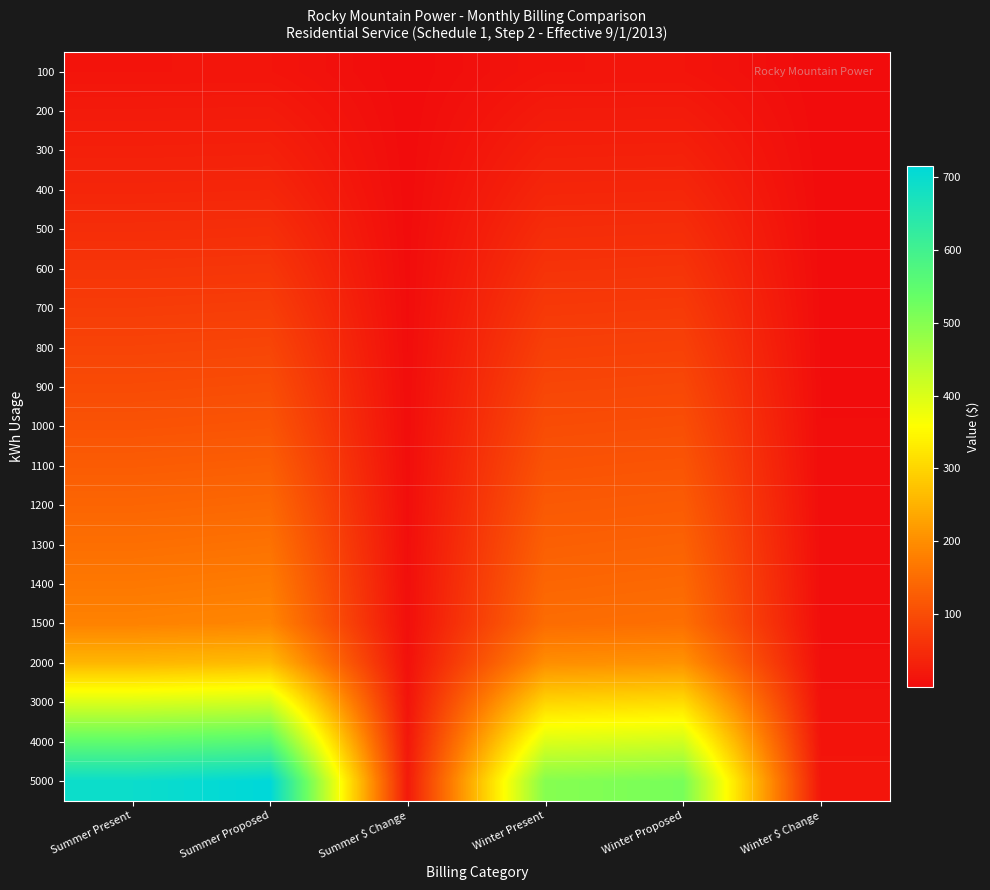

Reading left to right, list all the values displayed in this chart.

100: Summer Present=14.2	Summer Proposed=14.5	Summer $ Change=0.3	Winter Present=14.2	Winter Proposed=14.5	Winter $ Change=0.3
200: Summer Present=23.1	Summer Proposed=23.7	Summer $ Change=0.6	Winter Present=23.1	Winter Proposed=23.7	Winter $ Change=0.6
300: Summer Present=32.0	Summer Proposed=32.9	Summer $ Change=0.9	Winter Present=32.0	Winter Proposed=32.9	Winter $ Change=0.9
400: Summer Present=40.9	Summer Proposed=42.1	Summer $ Change=1.2	Winter Present=40.9	Winter Proposed=42.1	Winter $ Change=1.2
500: Summer Present=52.5	Summer Proposed=54.1	Summer $ Change=1.6	Winter Present=50.9	Winter Proposed=52.4	Winter $ Change=1.5
600: Summer Present=64.2	Summer Proposed=66.1	Summer $ Change=1.9	Winter Present=60.8	Winter Proposed=62.6	Winter $ Change=1.8
700: Summer Present=75.8	Summer Proposed=78.1	Summer $ Change=2.3	Winter Present=70.8	Winter Proposed=72.9	Winter $ Change=2.2
800: Summer Present=87.4	Summer Proposed=90.1	Summer $ Change=2.7	Winter Present=80.7	Winter Proposed=83.2	Winter $ Change=2.5
900: Summer Present=99.0	Summer Proposed=102.1	Summer $ Change=3.1	Winter Present=90.7	Winter Proposed=93.5	Winter $ Change=2.8
1000: Summer Present=110.6	Summer Proposed=114.1	Summer $ Change=3.5	Winter Present=100.7	Winter Proposed=103.8	Winter $ Change=3.1
1100: Summer Present=125.2	Summer Proposed=129.1	Summer $ Change=3.9	Winter Present=110.6	Winter Proposed=114.1	Winter $ Change=3.5
1200: Summer Present=139.7	Summer Proposed=144.2	Summer $ Change=4.4	Winter Present=120.6	Winter Proposed=124.4	Winter $ Change=3.8
1300: Summer Present=154.3	Summer Proposed=159.2	Summer $ Change=4.9	Winter Present=130.5	Winter Proposed=134.7	Winter $ Change=4.1
1400: Summer Present=168.8	Summer Proposed=174.2	Summer $ Change=5.4	Winter Present=140.5	Winter Proposed=144.9	Winter $ Change=4.5
1500: Summer Present=183.4	Summer Proposed=189.2	Summer $ Change=5.8	Winter Present=150.4	Winter Proposed=155.2	Winter $ Change=4.8
2000: Summer Present=256.1	Summer Proposed=264.4	Summer $ Change=8.2	Winter Present=200.2	Winter Proposed=206.7	Winter $ Change=6.5
3000: Summer Present=401.7	Summer Proposed=414.7	Summer $ Change=13.0	Winter Present=299.8	Winter Proposed=309.5	Winter $ Change=9.8
4000: Summer Present=547.2	Summer Proposed=565.0	Summer $ Change=17.8	Winter Present=399.4	Winter Proposed=412.4	Winter $ Change=13.1
5000: Summer Present=692.7	Summer Proposed=715.3	Summer $ Change=22.6	Winter Present=498.9	Winter Proposed=515.3	Winter $ Change=16.4